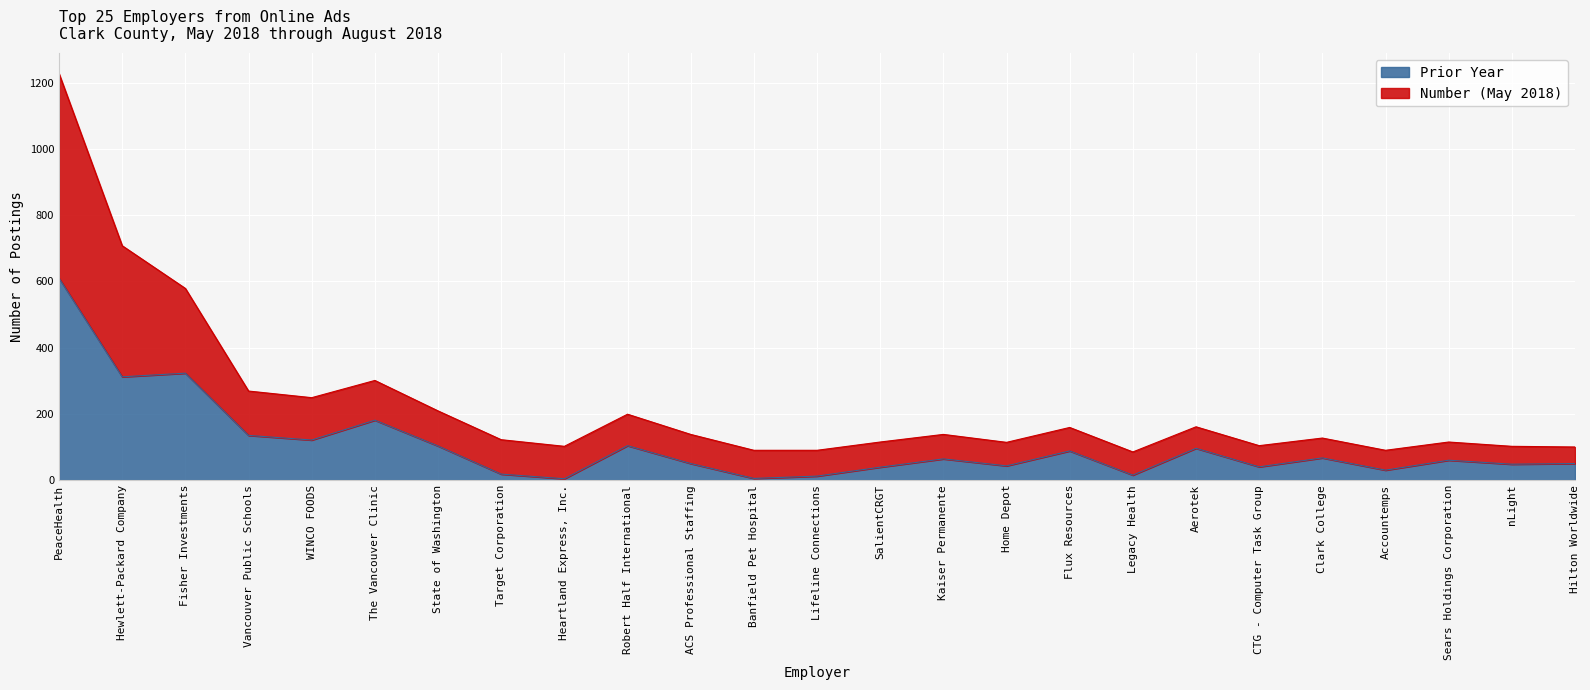

At which category is the sum across all series the highest?

PeaceHealth